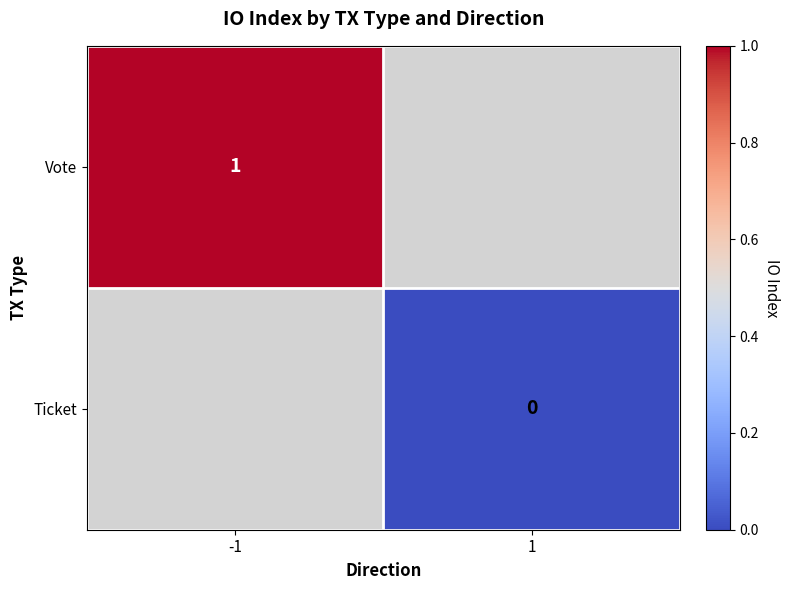

Rank the categories by Vote value from lowest to highest.

-1, 1